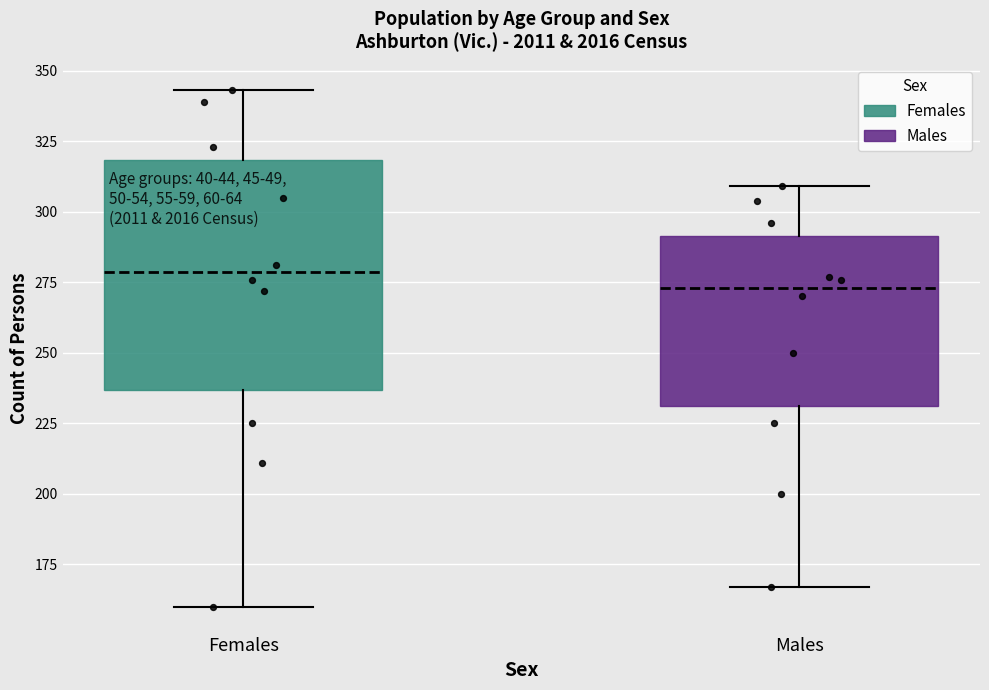

Reading left to right, transcribe this box plot: for each box, give where its median line is, the range the box spans, and where its two whiskers end, as read against the y-axis. The values are not printed on the chart, so give them approximately, as read against the axis.

Females: median 280, box 235 to 320, whiskers 160 to 345
Males: median 275, box 230 to 290, whiskers 165 to 310